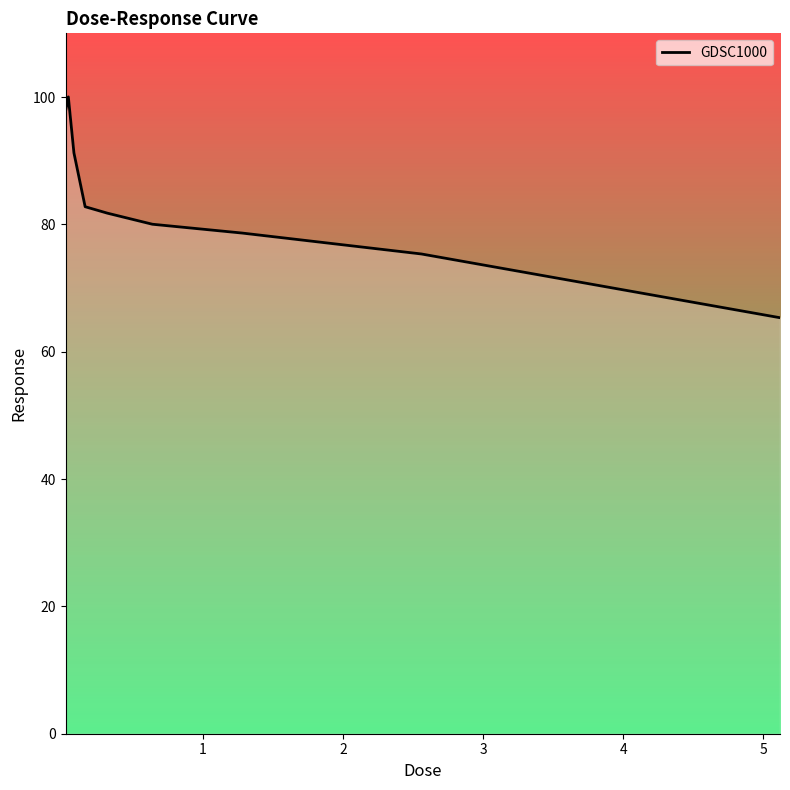

How many values exceed 81?

5